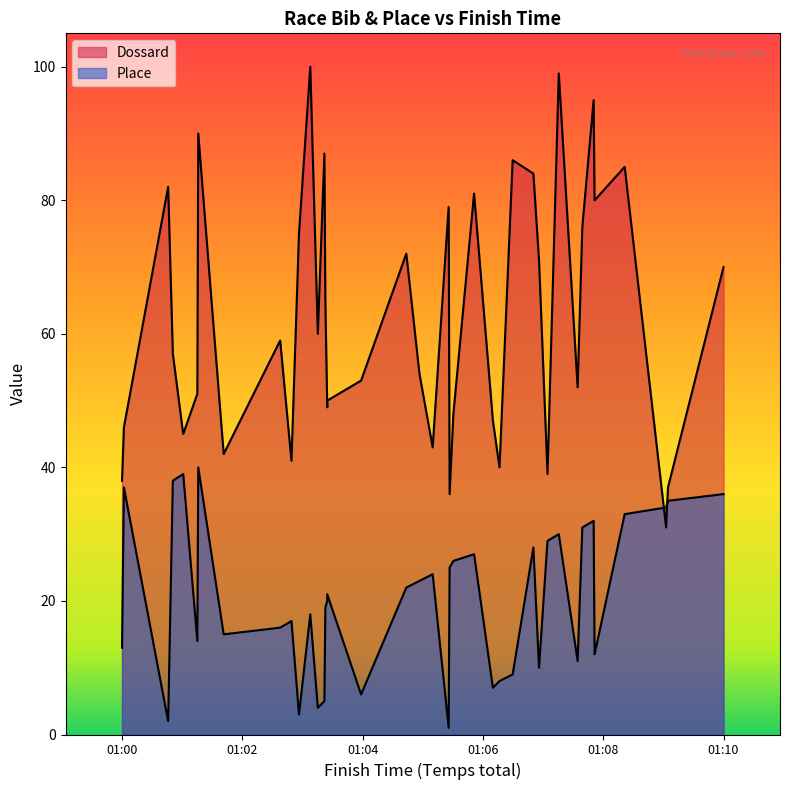

How many values in the Dossard series are below 59?

20